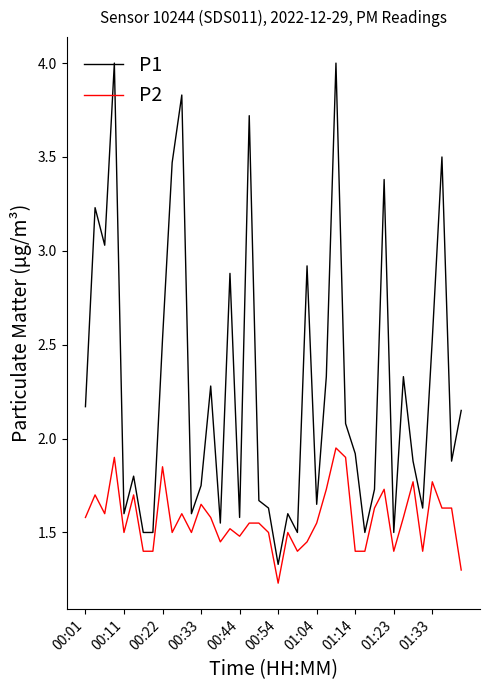

What is the lowest value of the P2 series?

1.2